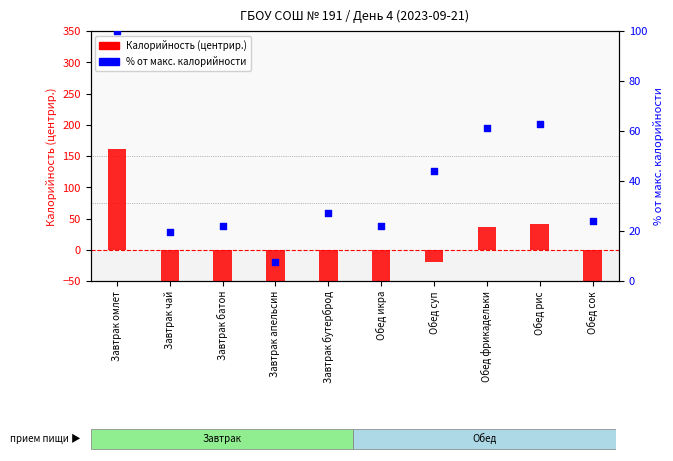

What are all the series names shown in the legend?

Калорийность (центрир.), % от макс. калорийности